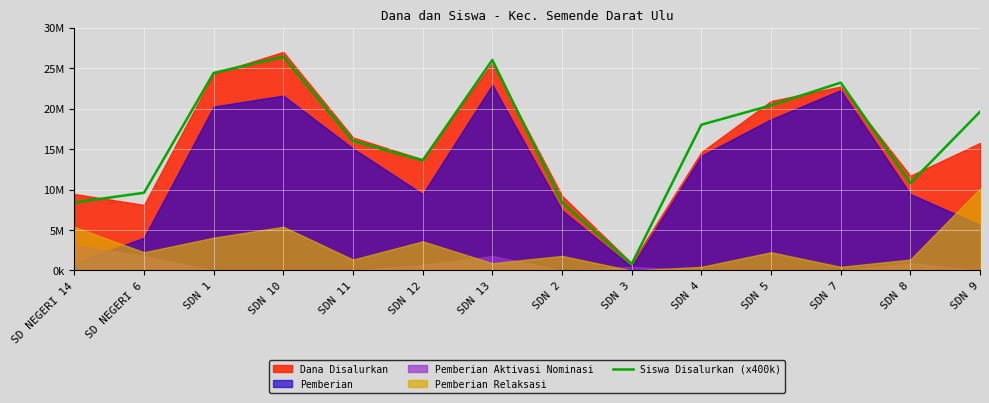

What is the approximate value at SDN 11, to the nearest 50?

16000000